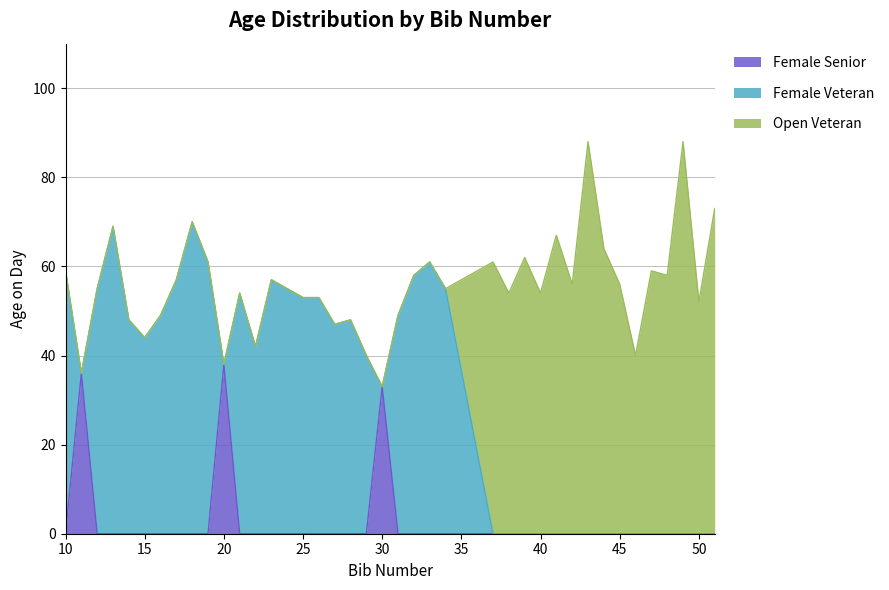

How many interior local peaks does the Open Veteran series have?

6